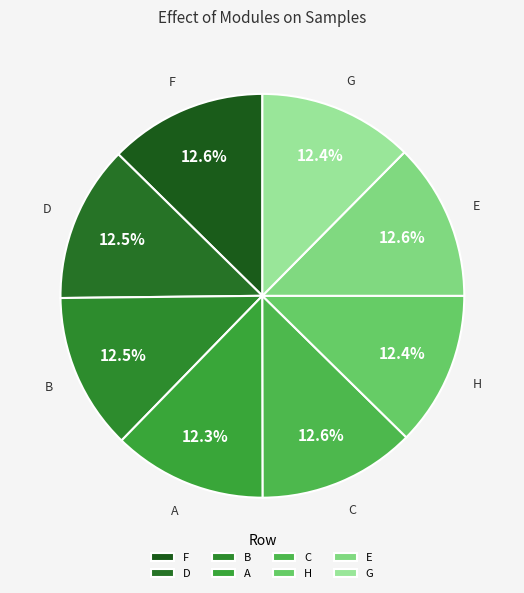

Which category has the smallest portion of the pie?

A